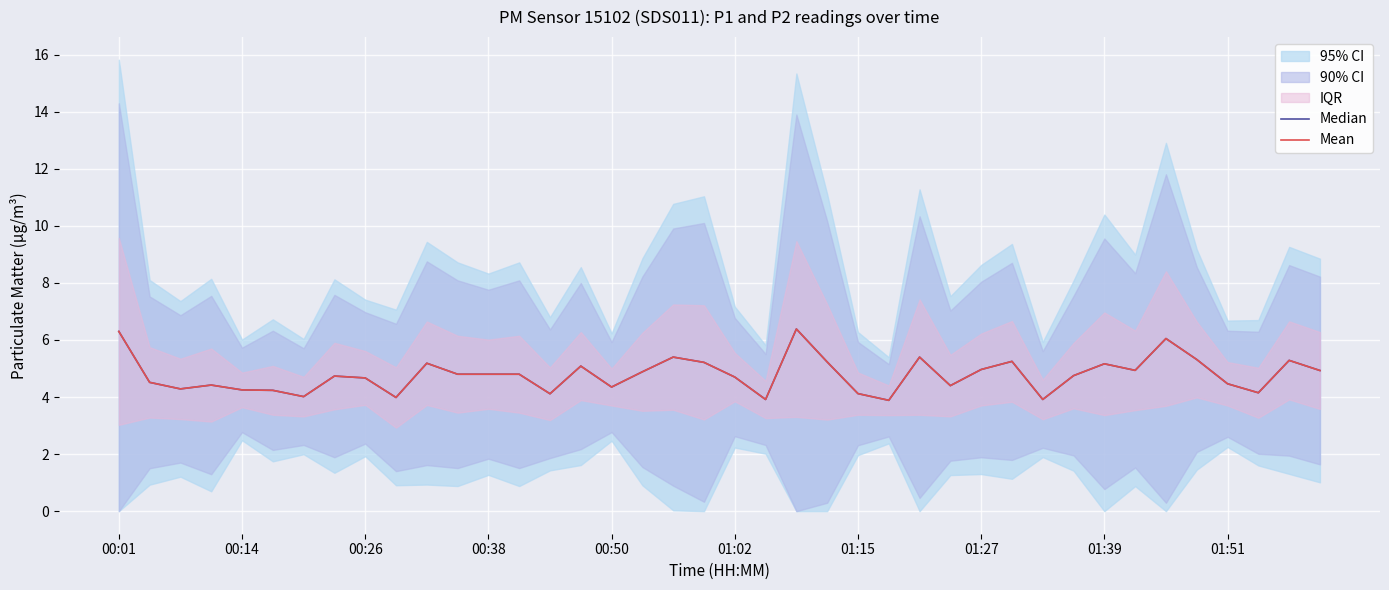

What is the difference between the maximum and minimum values in the Median series?

2.5